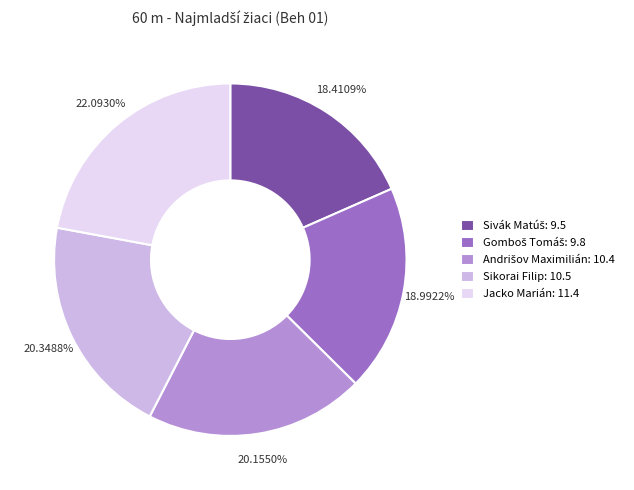

Does Jacko Marián: 11.4 account for over 50% of the chart?

No